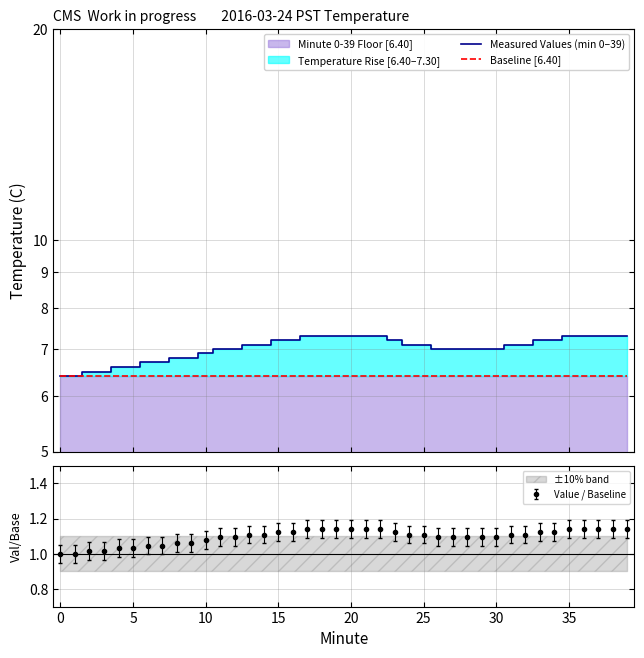

What is the total value across all series at 22?

13.7